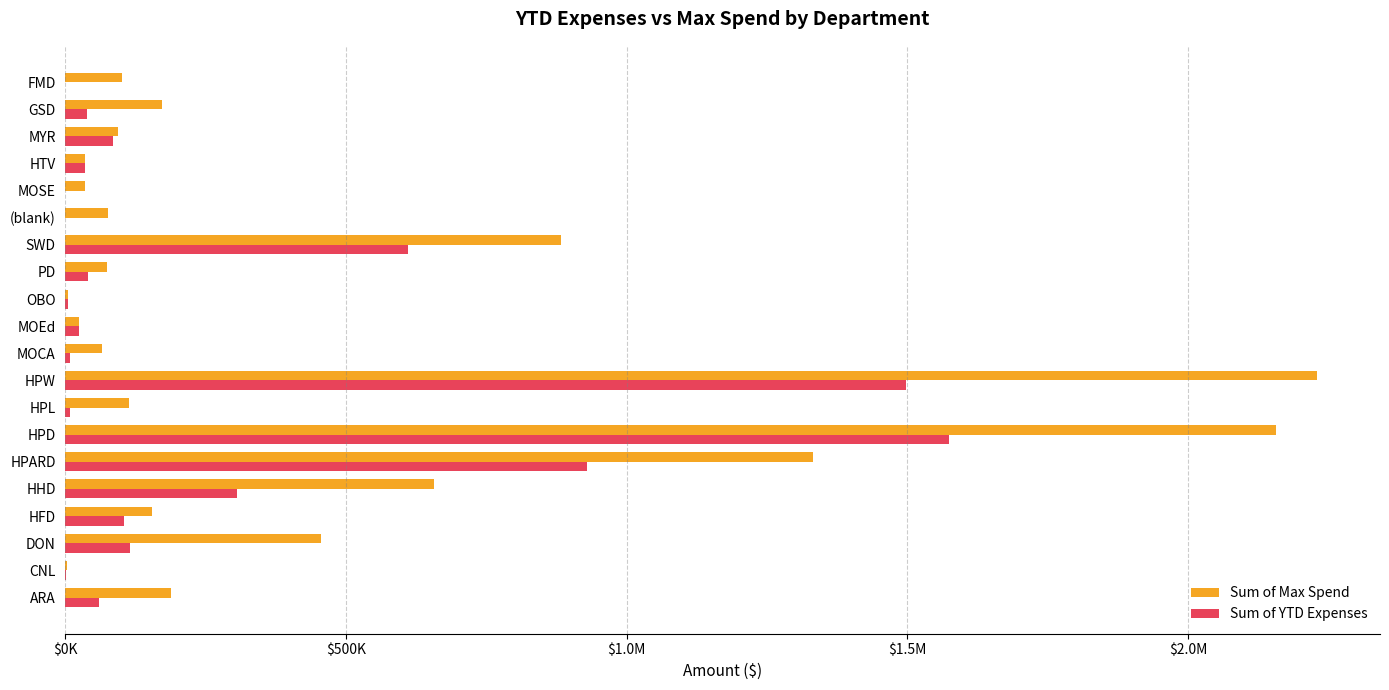

What are all the series names shown in the legend?

Sum of Max Spend, Sum of YTD Expenses